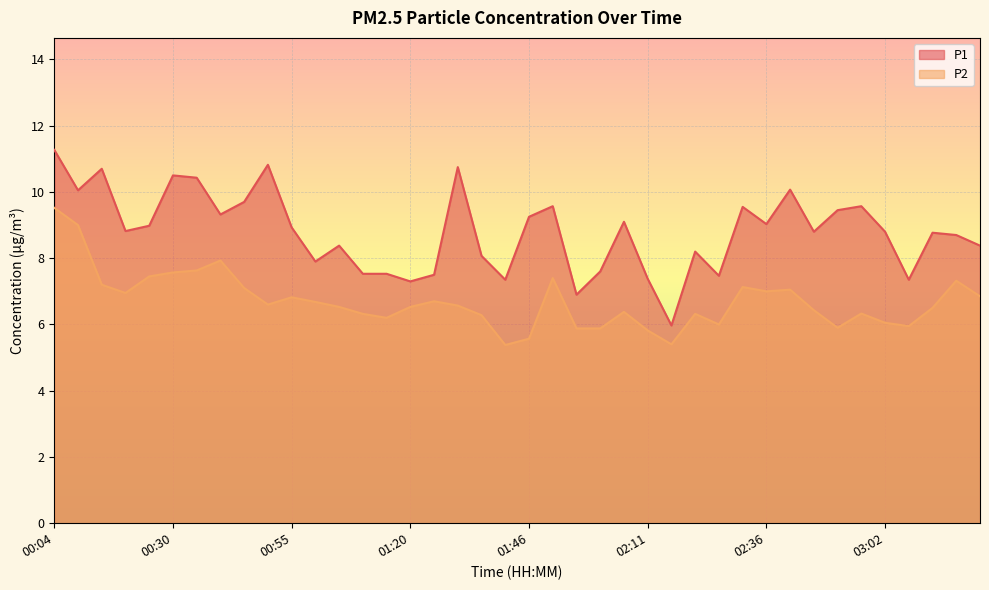

Is it true that P1 equals 7.3 at 03:07?

True